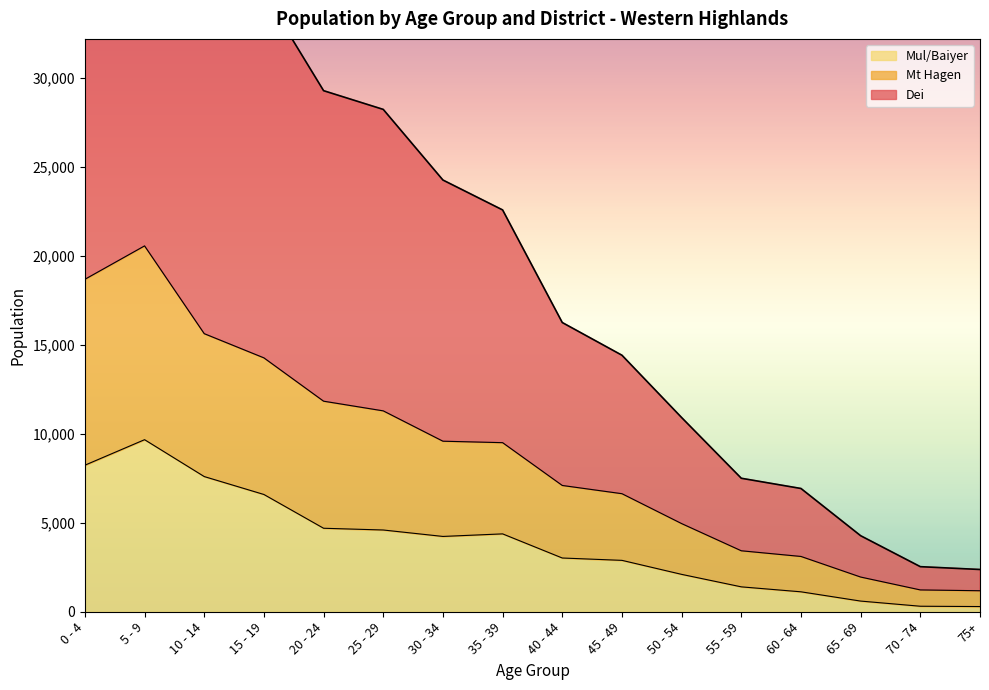

The value of Mt Hagen at 20 - 24 is 7863. True or false?

False